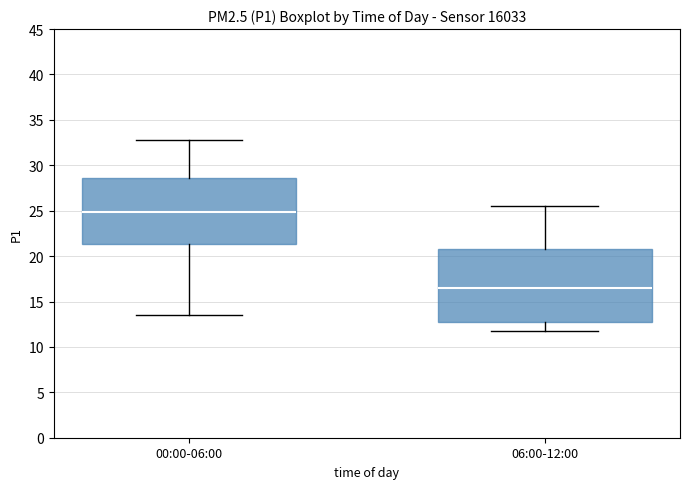

Which box is the tallest, from its lower edge to its upper edge?

06:00-12:00